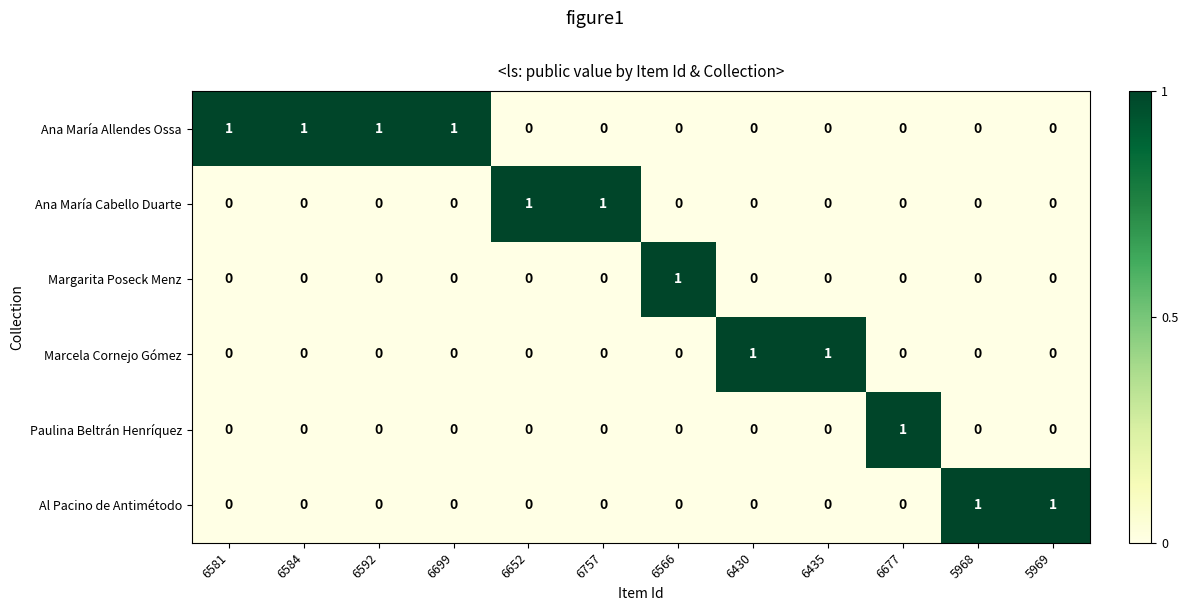

The value of Paulina Beltrán Henríquez at 6435 is 1. True or false?

False